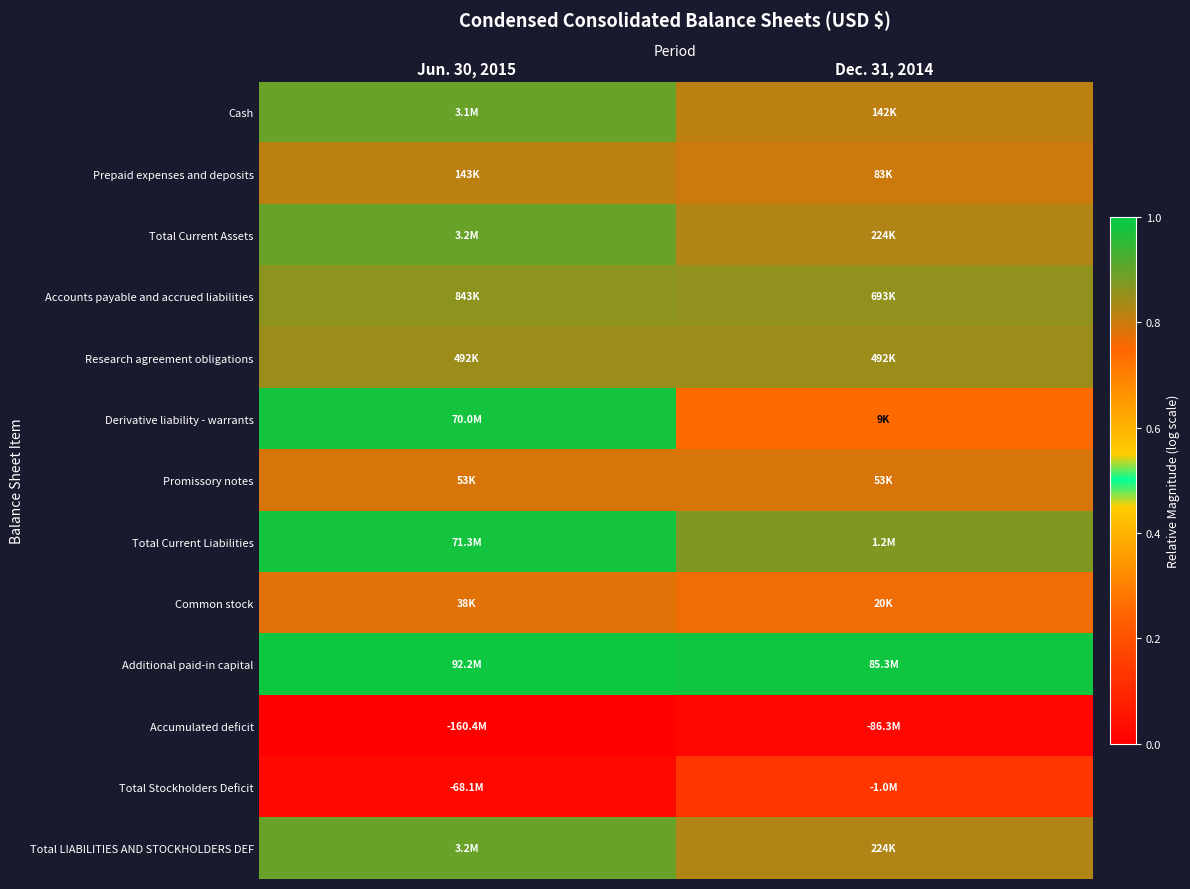

Reading left to right, what are all the values shown in this chart?

Cash: Jun. 30, 2015=0.9	Dec. 31, 2014=0.8
Prepaid expenses and deposits: Jun. 30, 2015=0.8	Dec. 31, 2014=0.8
Total Current Assets: Jun. 30, 2015=0.9	Dec. 31, 2014=0.8
Accounts payable and accrued liabilities: Jun. 30, 2015=0.9	Dec. 31, 2014=0.9
Research agreement obligations: Jun. 30, 2015=0.8	Dec. 31, 2014=0.8
Derivative liability - warrants: Jun. 30, 2015=1.0	Dec. 31, 2014=0.7
Promissory notes: Jun. 30, 2015=0.8	Dec. 31, 2014=0.8
Total Current Liabilities: Jun. 30, 2015=1.0	Dec. 31, 2014=0.9
Common stock: Jun. 30, 2015=0.8	Dec. 31, 2014=0.8
Additional paid-in capital: Jun. 30, 2015=1.0	Dec. 31, 2014=1.0
Accumulated deficit: Jun. 30, 2015=0.0	Dec. 31, 2014=0.0
Total Stockholders Deficit: Jun. 30, 2015=0.0	Dec. 31, 2014=0.1
Total LIABILITIES AND STOCKHOLDERS DEF: Jun. 30, 2015=0.9	Dec. 31, 2014=0.8